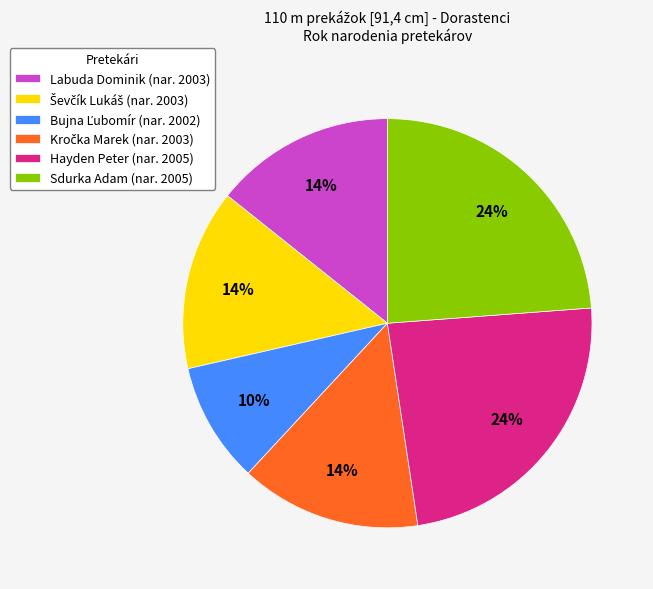

The Sdurka Adam (nar. 2005) slice represents 24% of the pie. True or false?

True